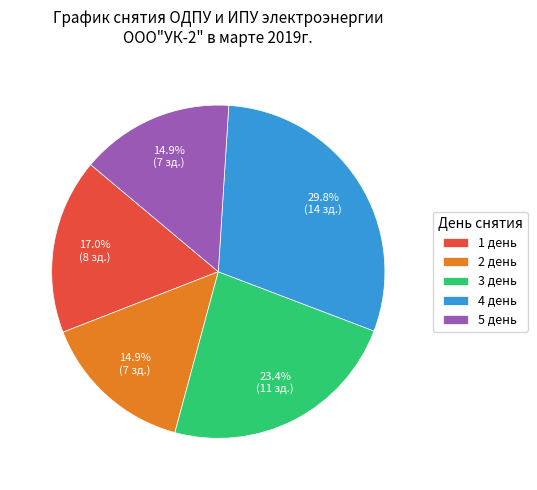

How many slices are in this pie chart?

5